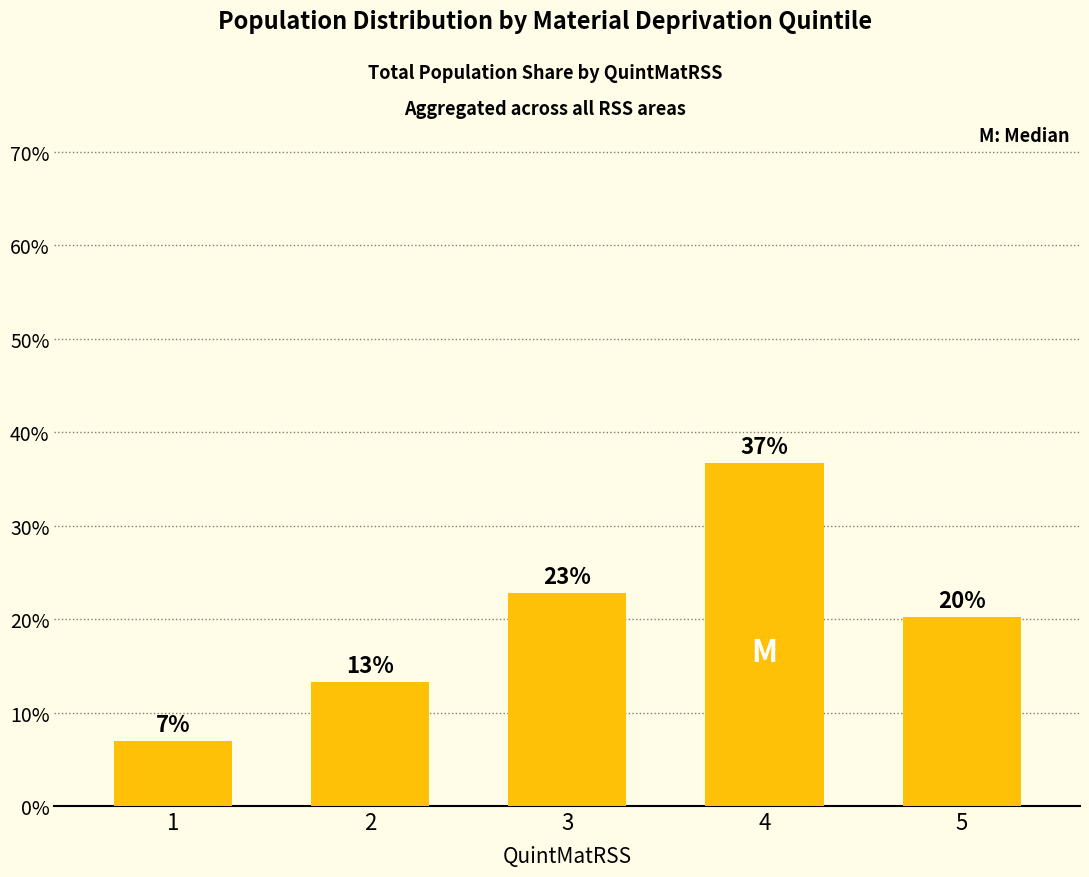

What is the smallest value displayed?

7.0